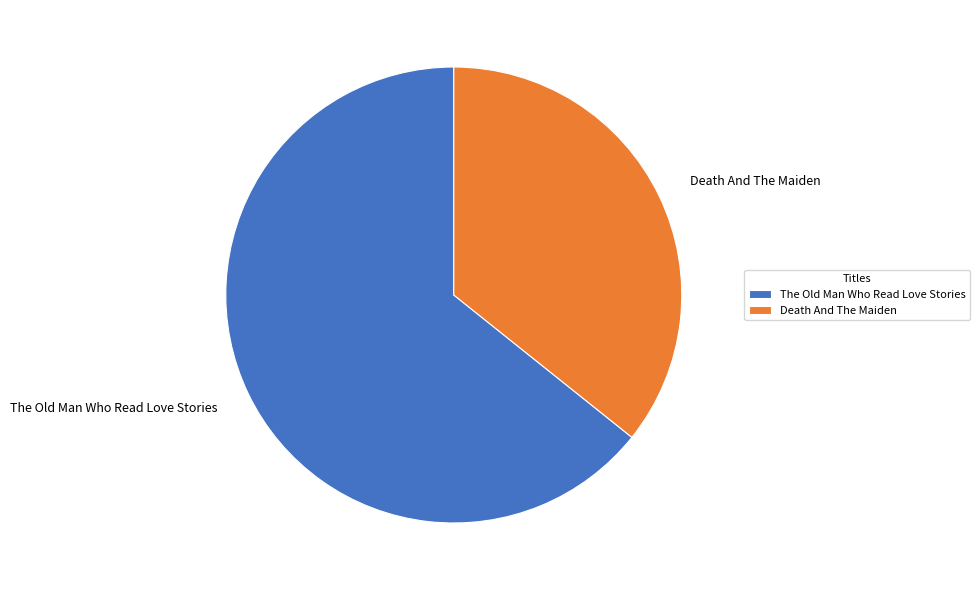

Between Death And The Maiden and The Old Man Who Read Love Stories, which is larger?

The Old Man Who Read Love Stories